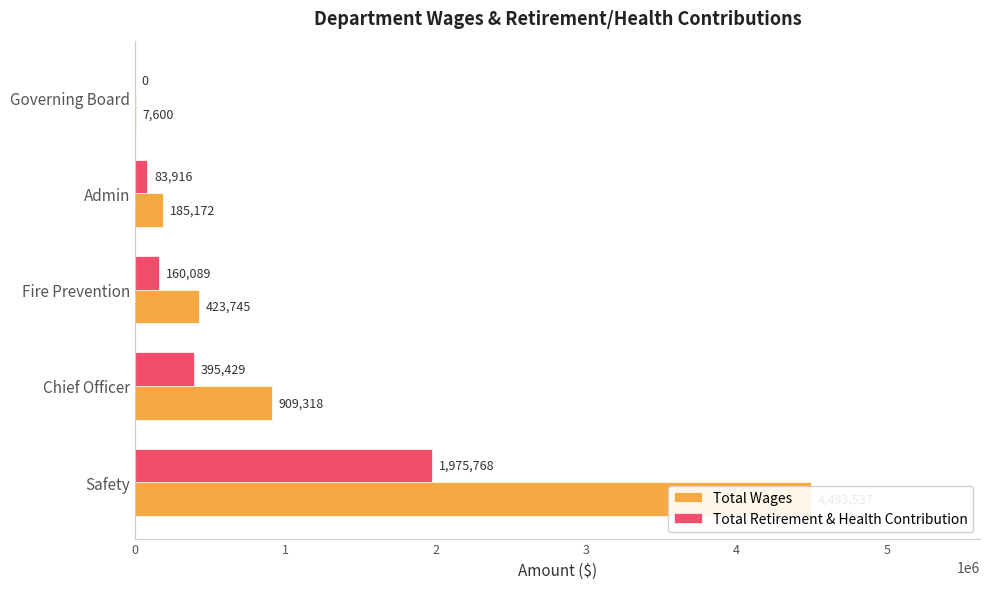

The value of Total Retirement & Health Contribution at Admin is 83916. True or false?

True